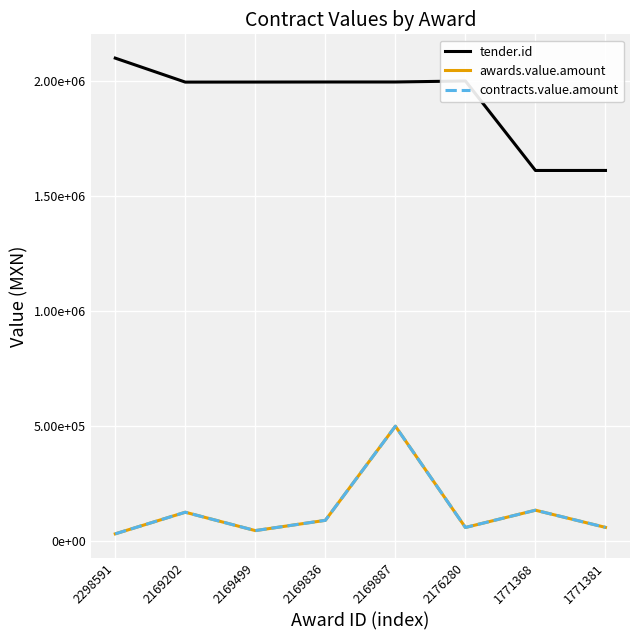

What is the sum of all tender.id values?

15301990.0